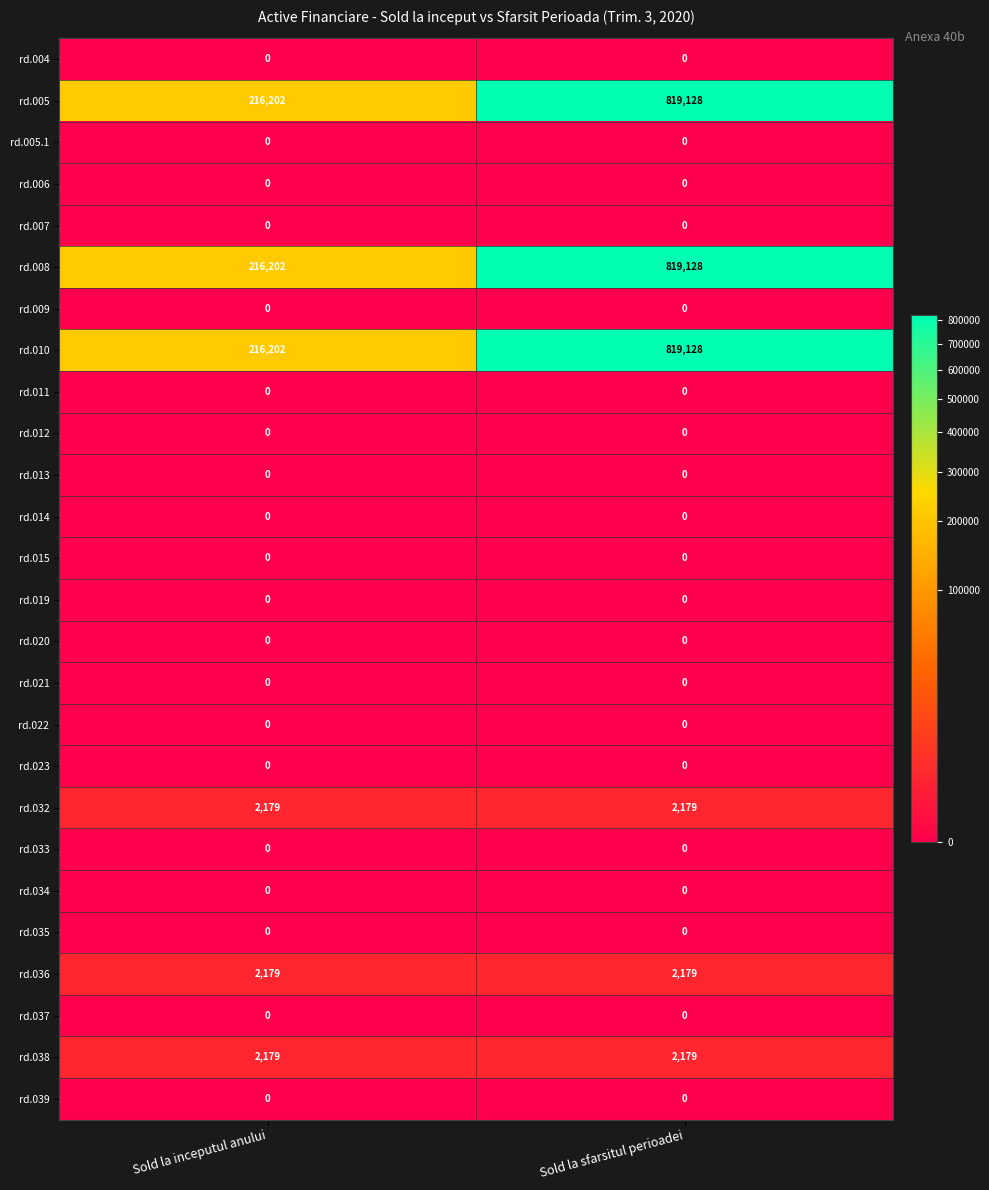

What is the sum of the rd.036 values at Sold la inceputul anului and Sold la sfarsitul perioadei?

4358